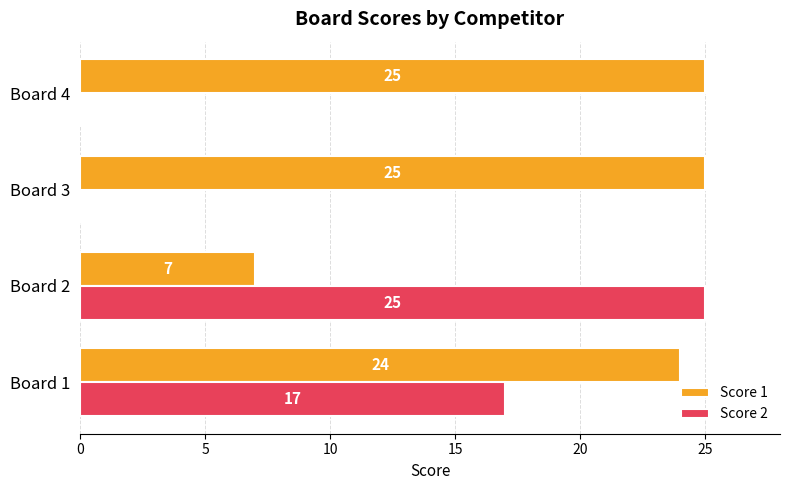

Read the Score 2 value at Board 1.

17